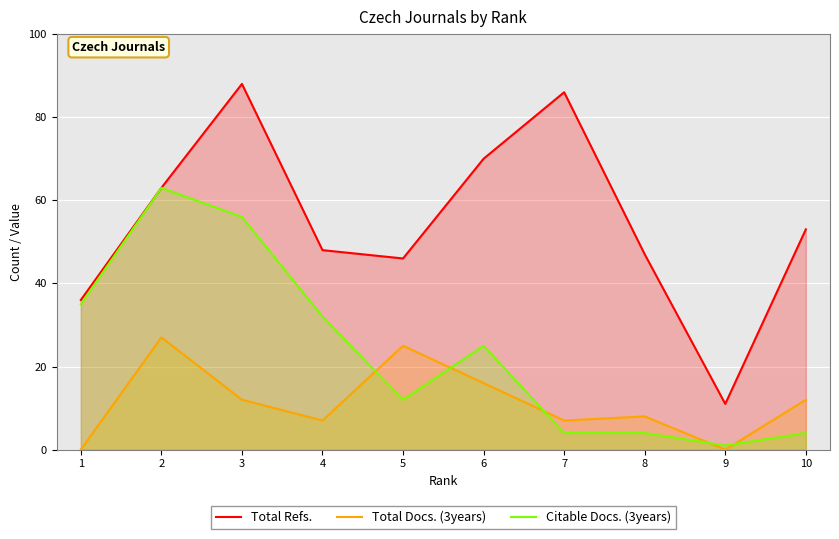

At which label is Citable Docs. (3years) closest to 32?

4